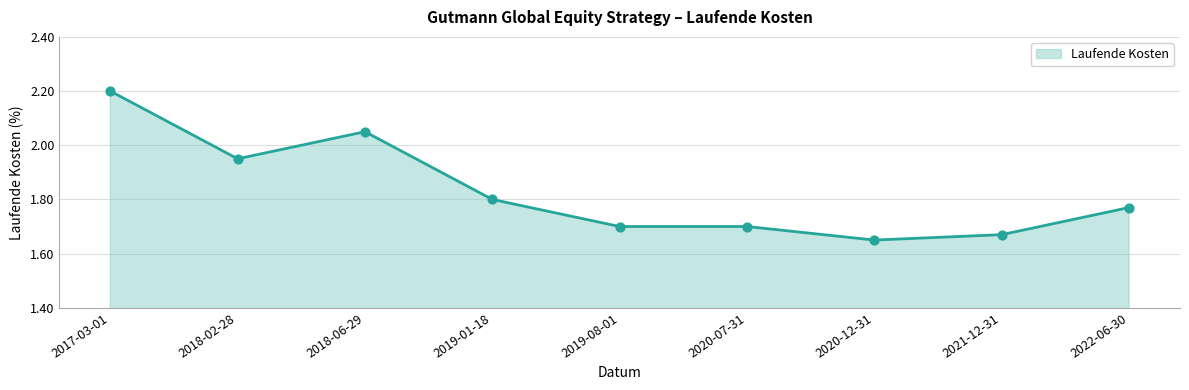

Approximately how many times larger is the value at 2022-06-30 compared to 2018-06-29?

0.9